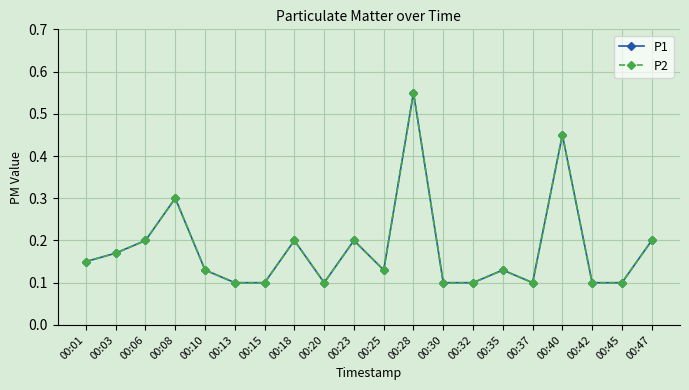

What is the difference between the P1 values at 00:25 and 00:06?

0.1